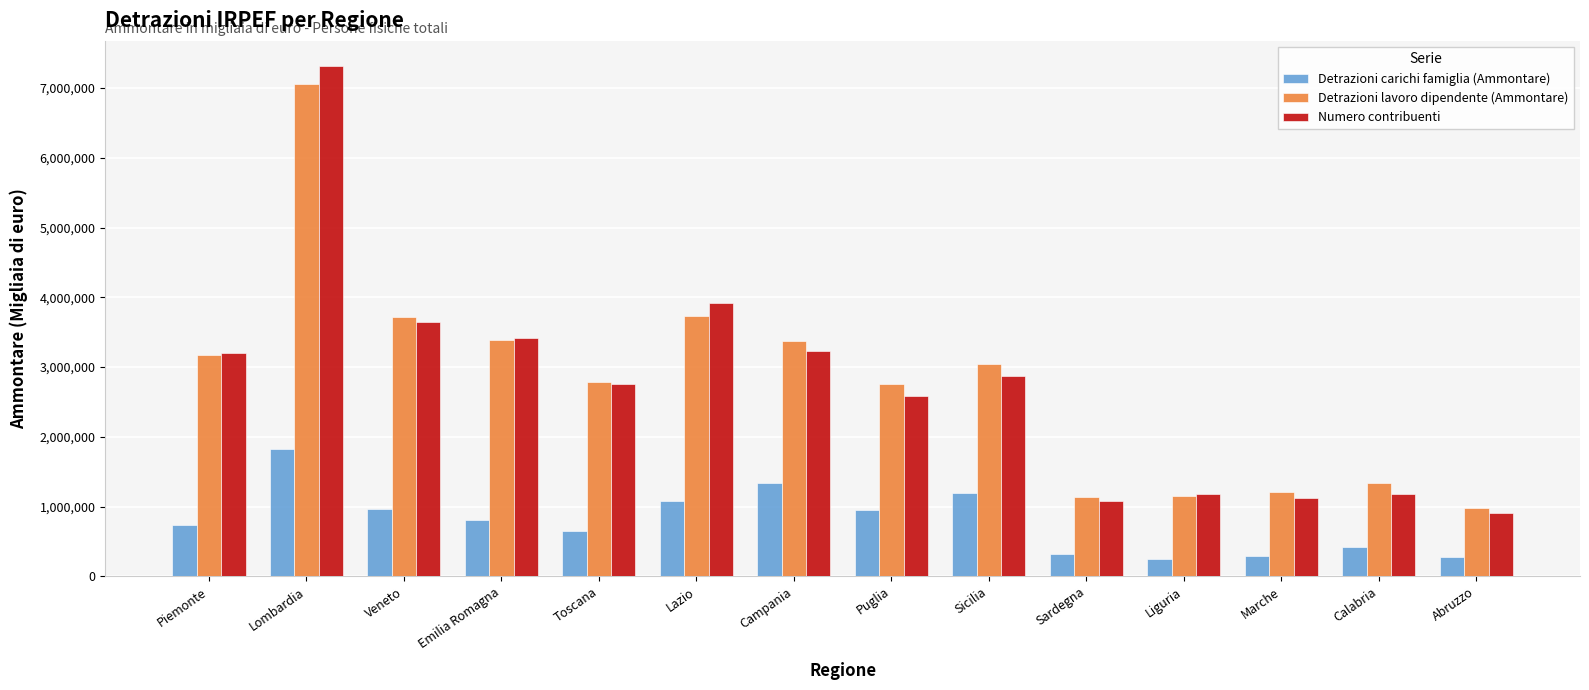

Is the value of Numero contribuenti at Abruzzo greater than the value of Detrazioni lavoro dipendente (Ammontare) at Liguria?

No